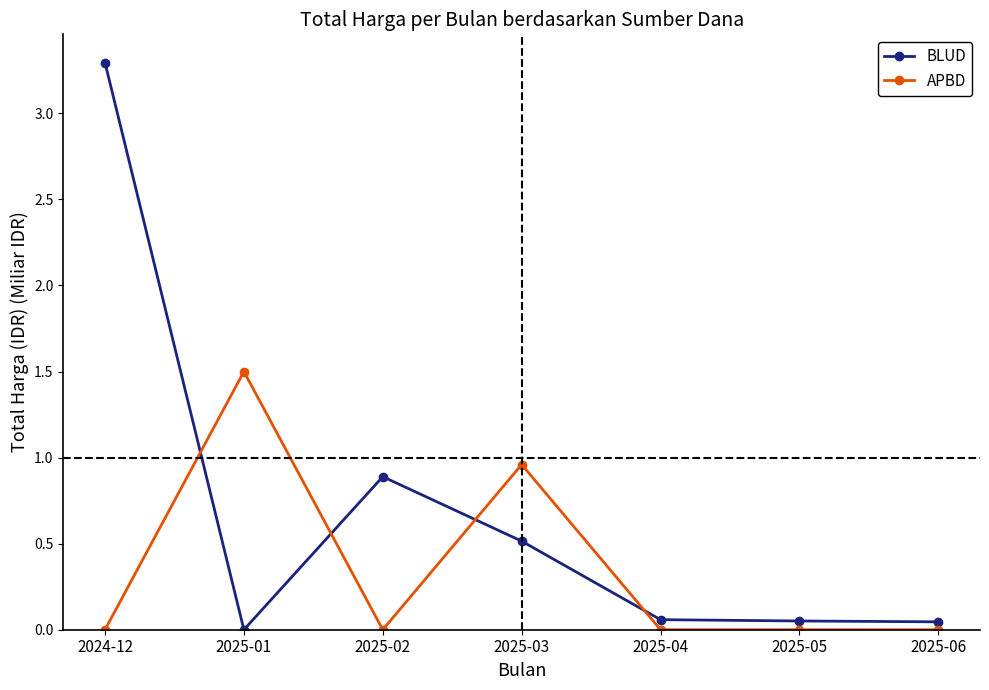

At which category does APBD reach its first local peak?

2025-01